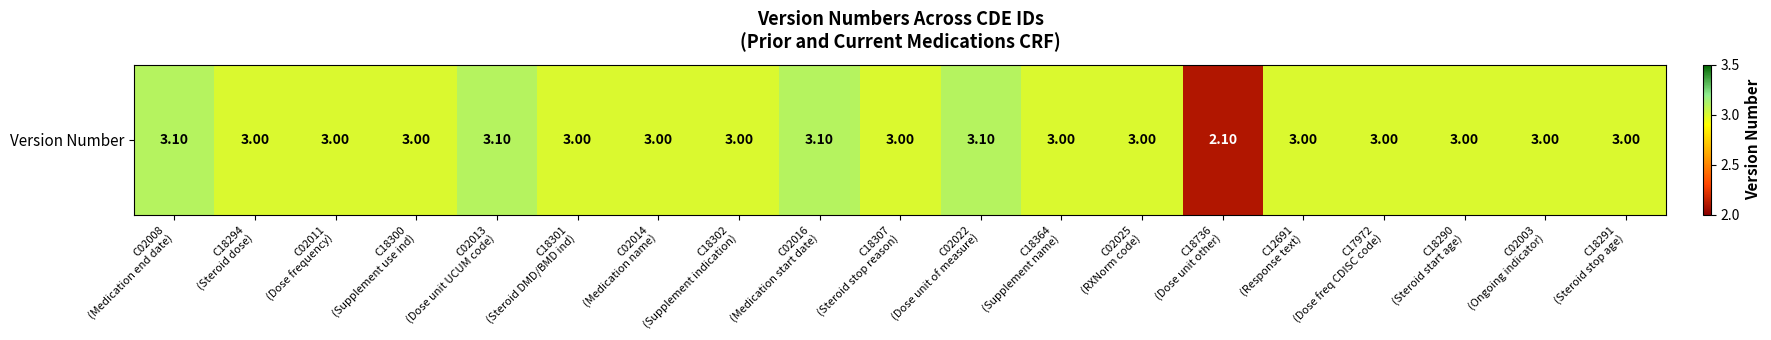

List the labels in order of value, largest first.

C02008
(Medication end date), C02013
(Dose unit UCUM code), C02016
(Medication start date), C02022
(Dose unit of measure), C18294
(Steroid dose), C02011
(Dose frequency), C18300
(Supplement use ind), C18301
(Steroid DMD/BMD ind), C02014
(Medication name), C18302
(Supplement indication), C18307
(Steroid stop reason), C18364
(Supplement name), C02025
(RXNorm code), C12691
(Response text), C17972
(Dose freq CDISC code), C18290
(Steroid start age), C02003
(Ongoing indicator), C18291
(Steroid stop age), C18736
(Dose unit other)